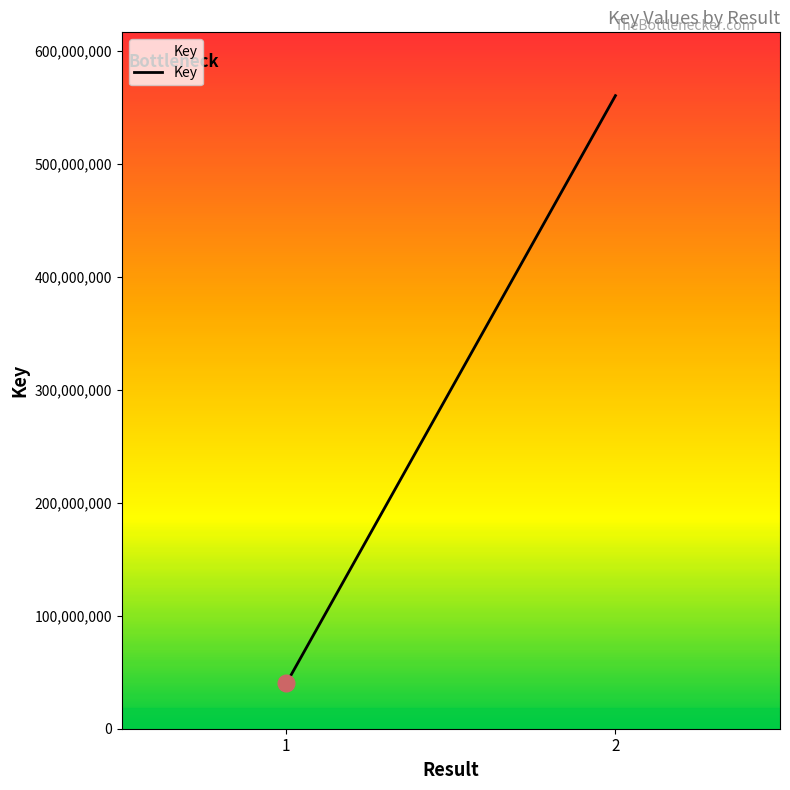

Rank the categories by value from highest to lowest.

2, 1